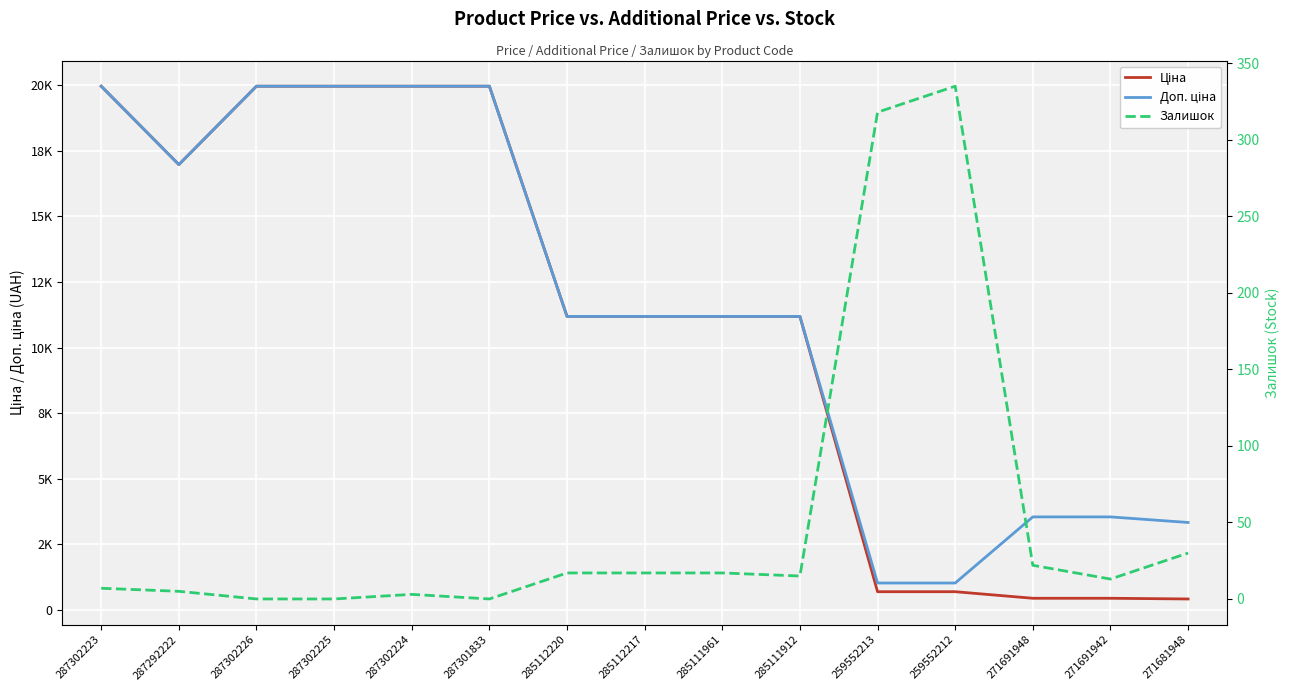

How many lines are shown in the chart?

3